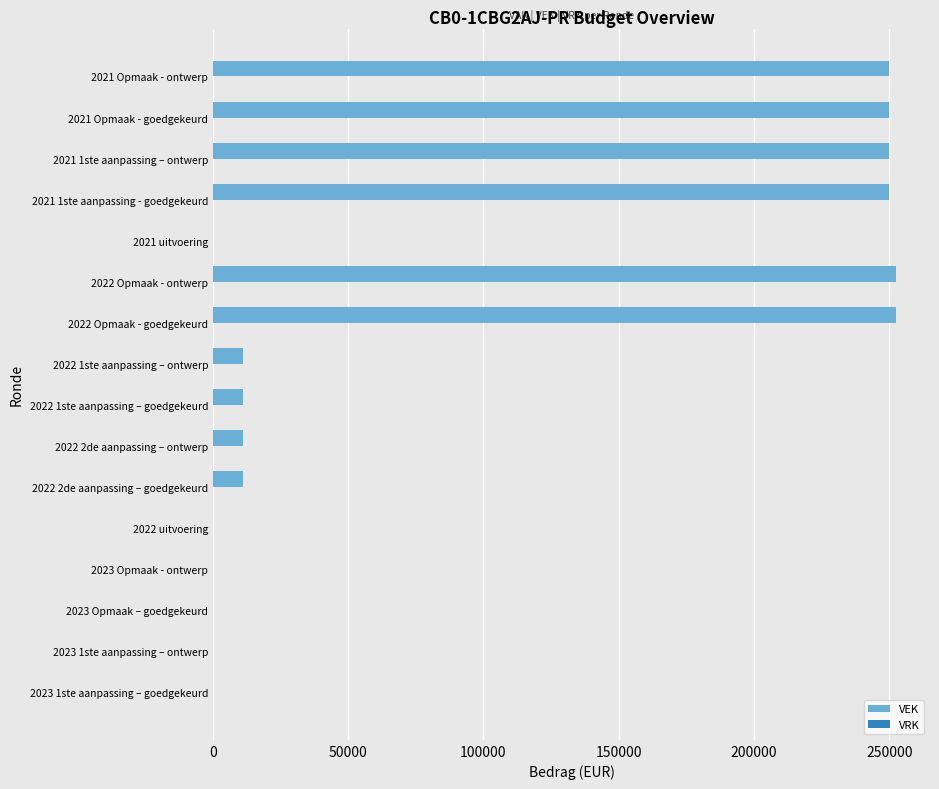

Is it true that the value at 2022 1ste aanpassing – ontwerp is 10977?

True